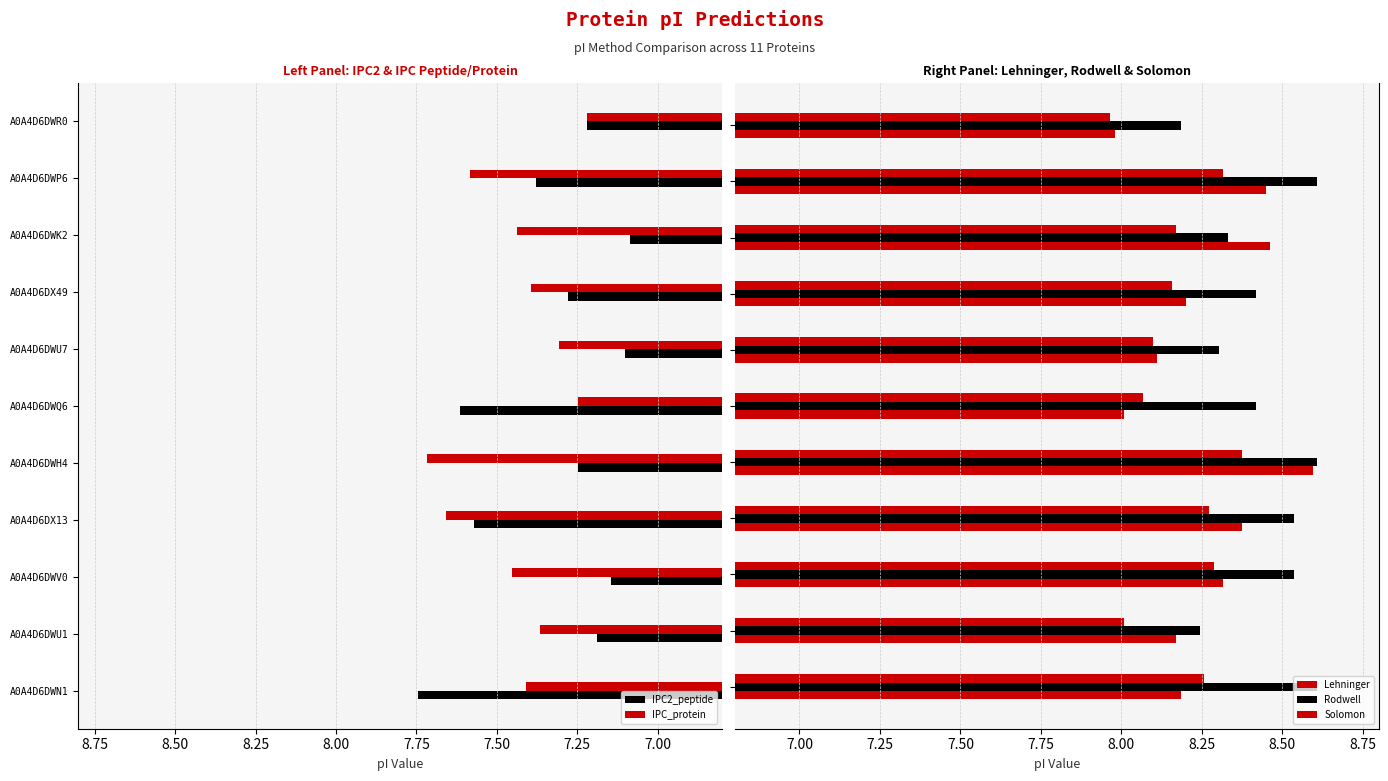

Which series has the largest range (max minus min)?

IPC2_peptide